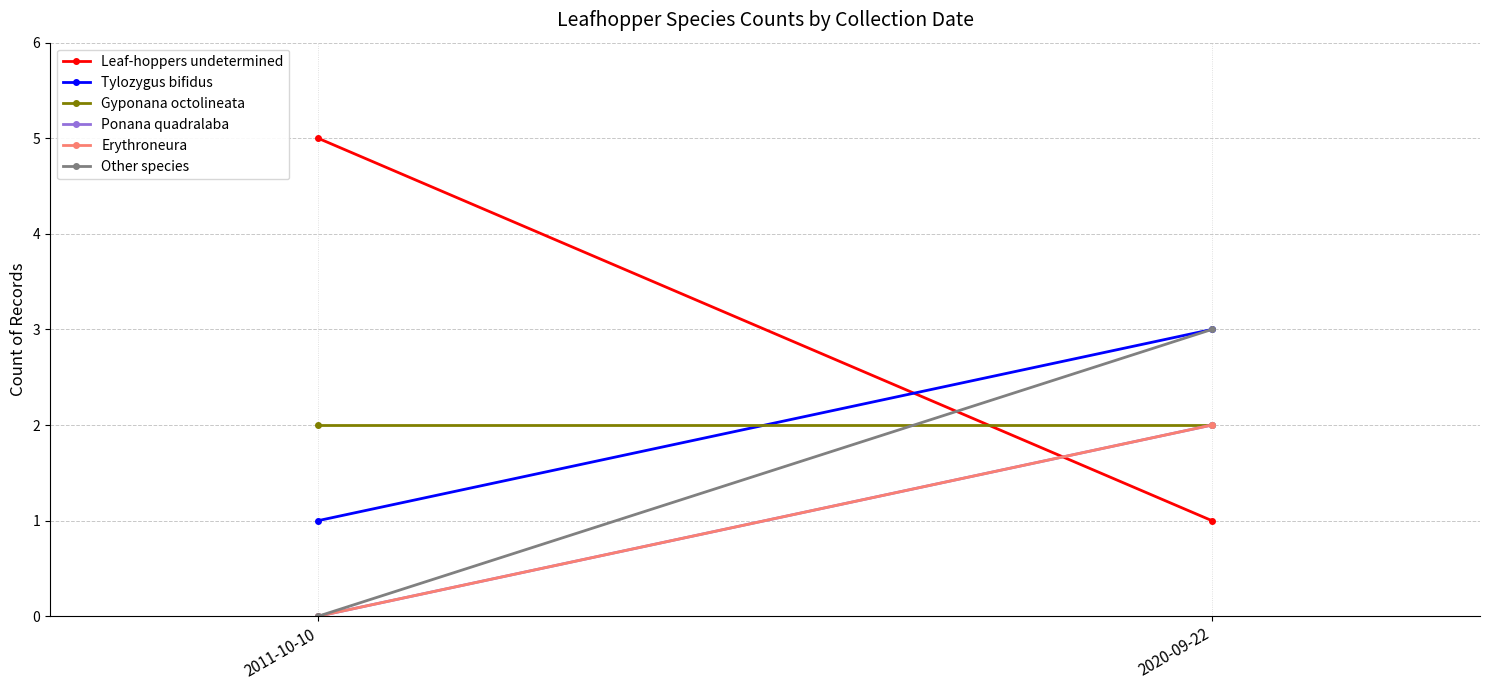

Which has a higher value, 2011-10-10 or 2020-09-22?

2011-10-10